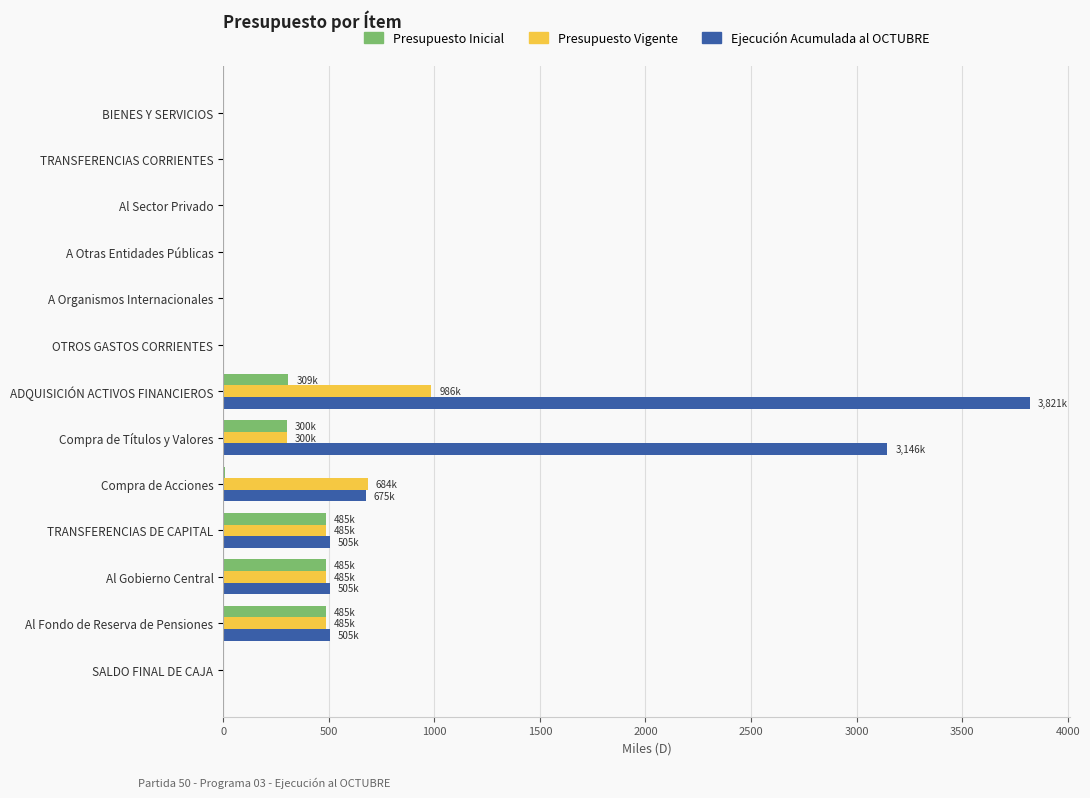

What are all the series names shown in the legend?

Presupuesto Inicial, Presupuesto Vigente, Ejecución Acumulada al OCTUBRE